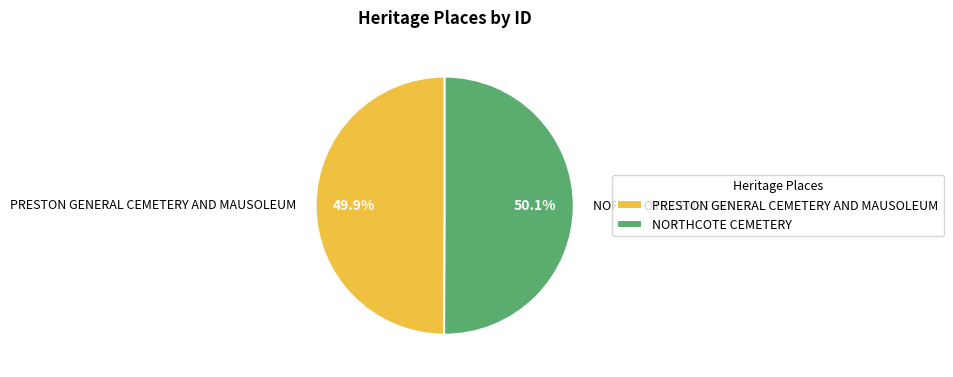

What is the ratio of the value at NORTHCOTE CEMETERY to the value at PRESTON GENERAL CEMETERY AND MAUSOLEUM?

1.0